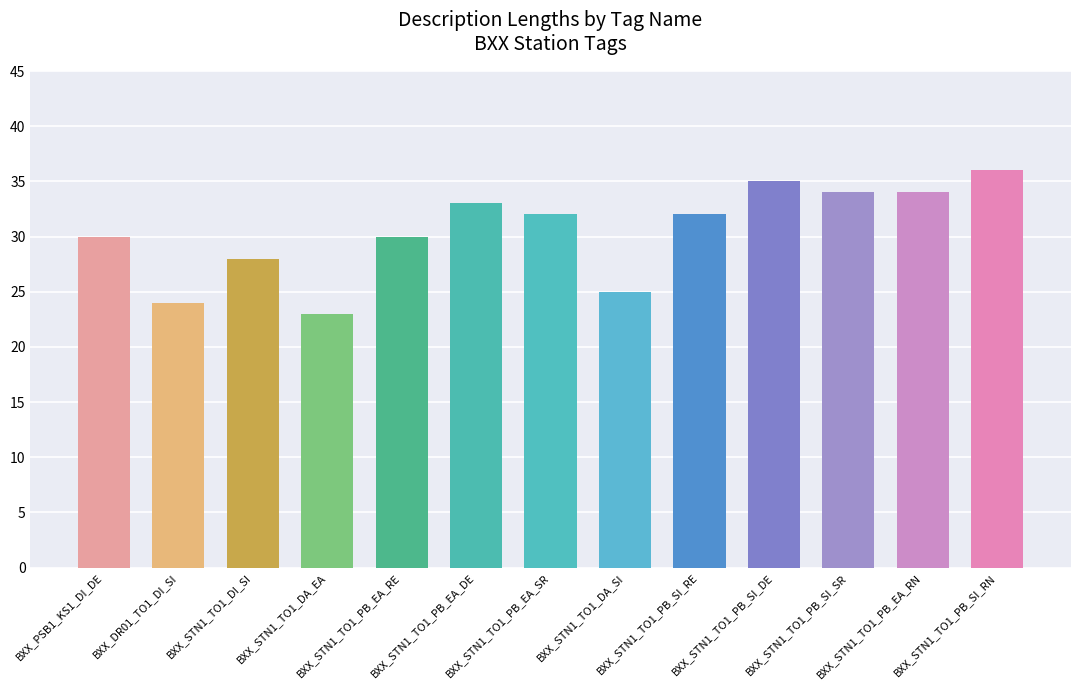

How many bars are there in total?

13